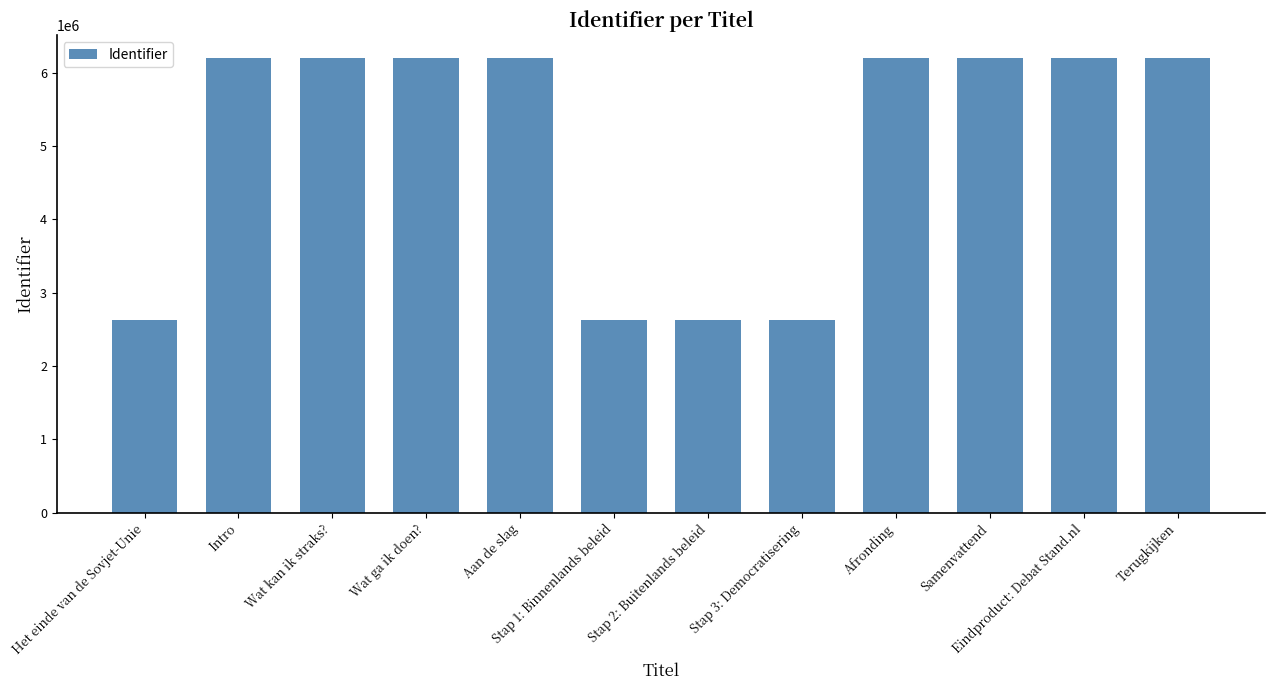

What is the value of the 3rd bar from the left?

6201502